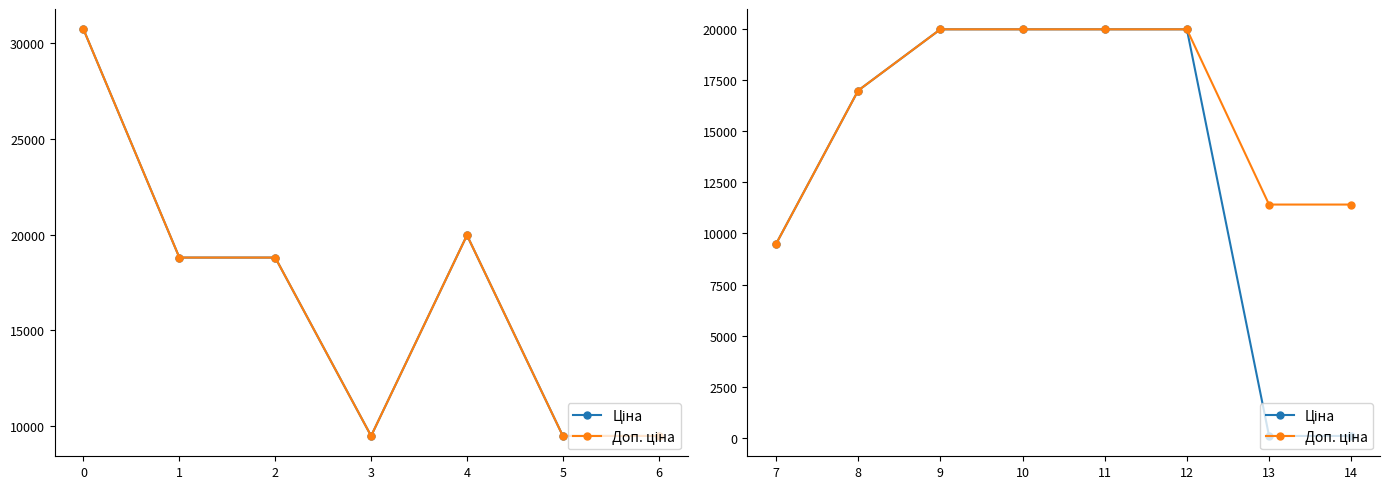

Rank the series by their maximum value, from lowest to highest.

Ціна, Доп. ціна